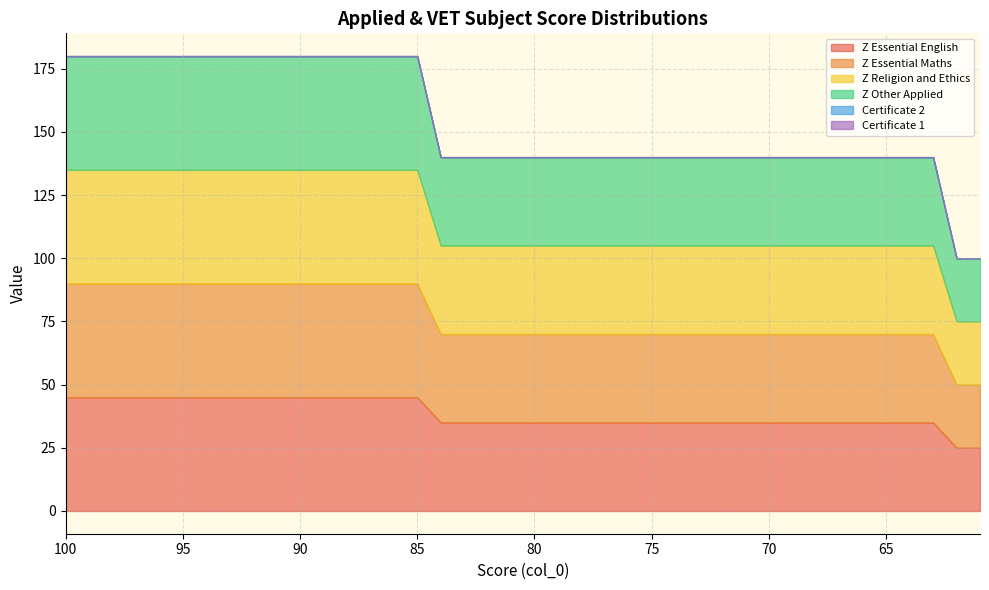

True or false: Certificate 1 has a value of 0.0 at 62.

True